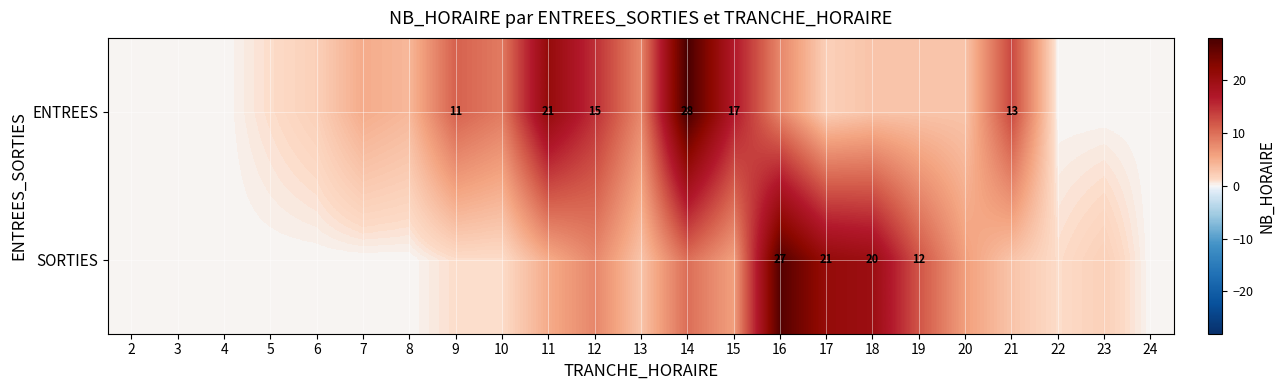

The ENTREES series shows 11 at 9. True or false?

True